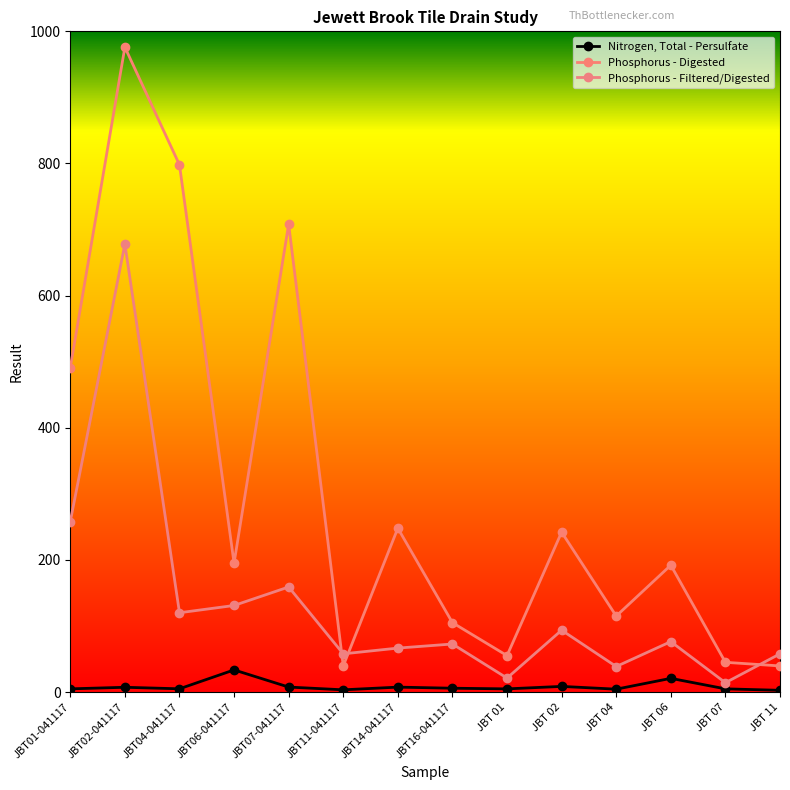

Is the value of Phosphorus - Filtered/Digested at JBT06-041117 greater than the value of Phosphorus - Digested at JBT14-041117?

No